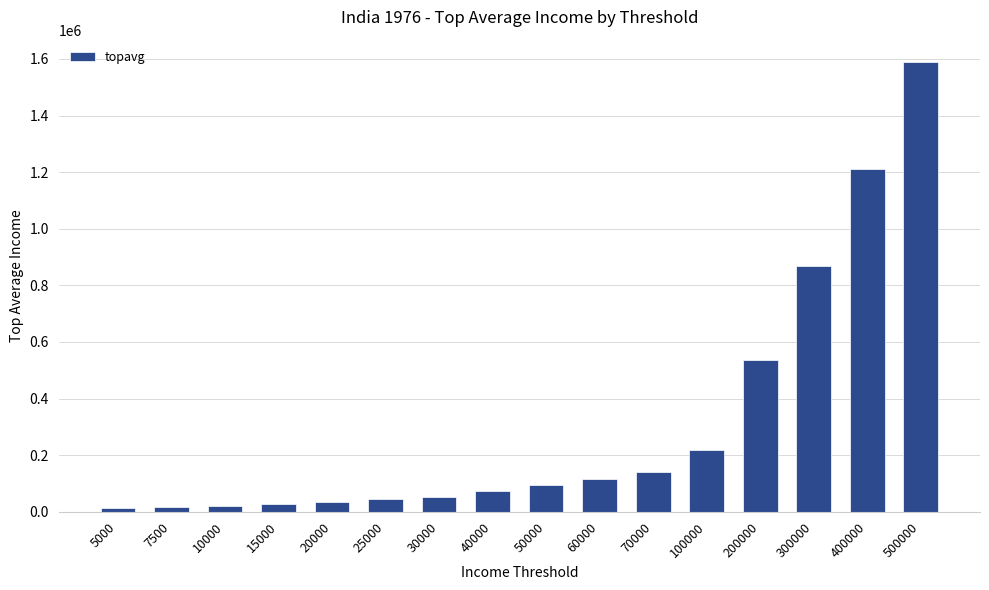

At which label is the value closest to 801935?

300000